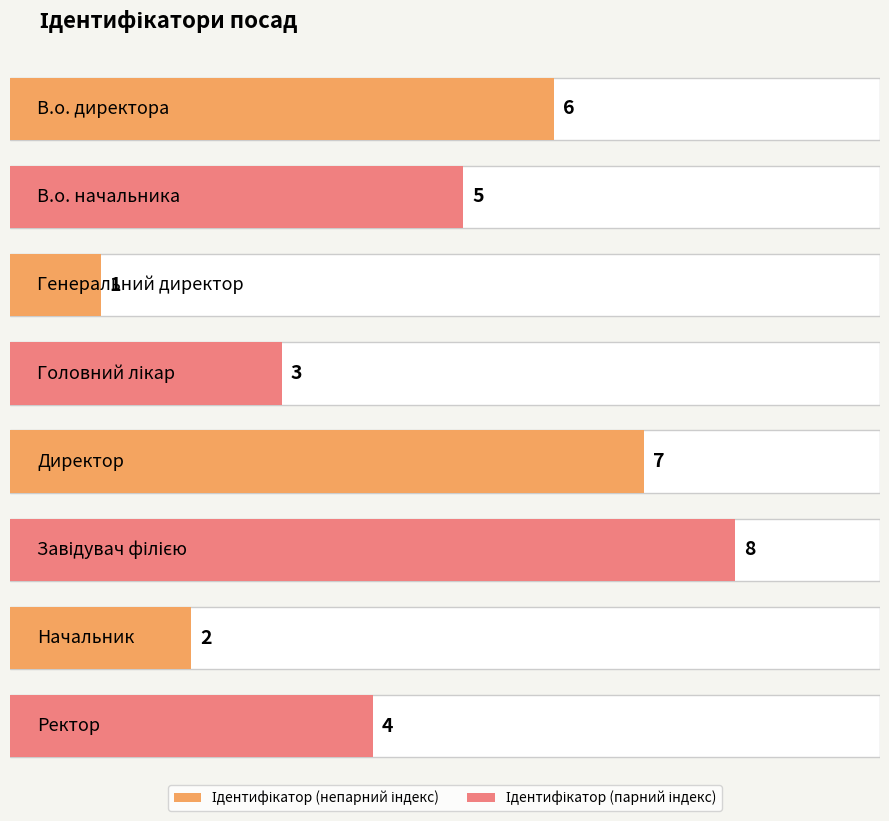

What position from the right is Ректор?

1